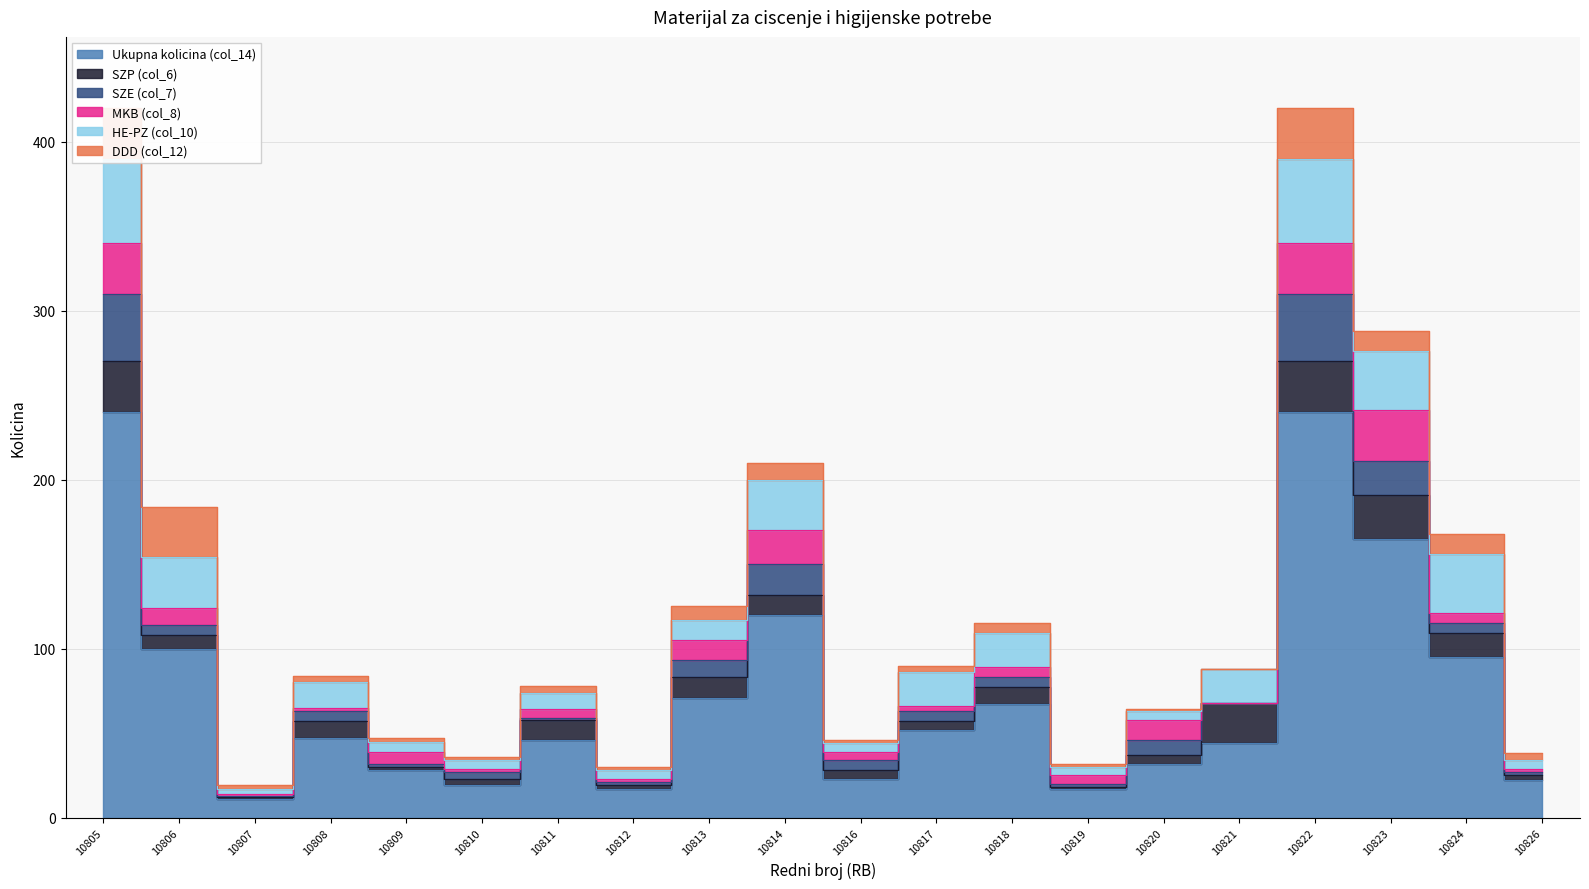

Between 10816 and 10822, which series saw the biggest shift?

Ukupna kolicina (col_14)